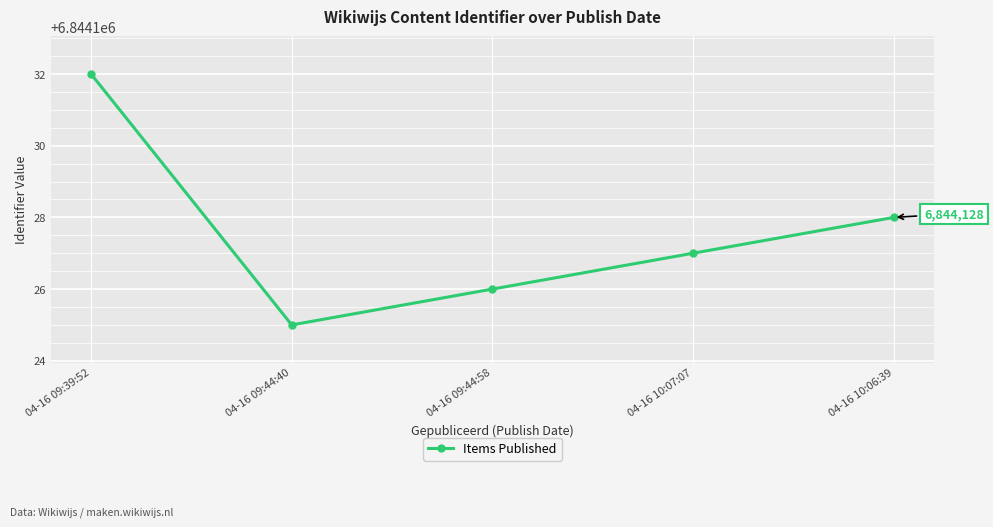

What is the value of the 2nd point from the left?

6844125